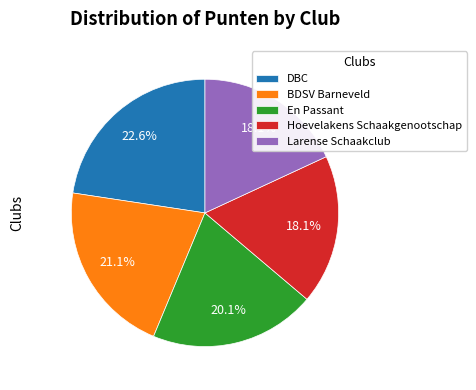

What percentage do BDSV Barneveld and Hoevelakens Schaakgenootschap together represent?

39.2%